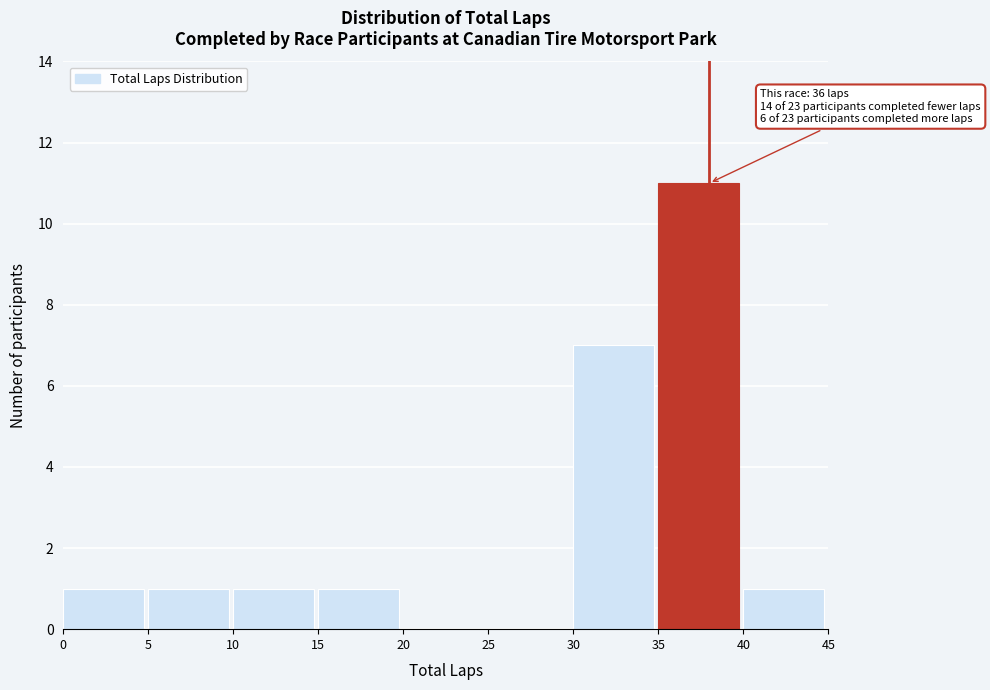

Over which range of the x-axis is the bar tallest?

35 to 40